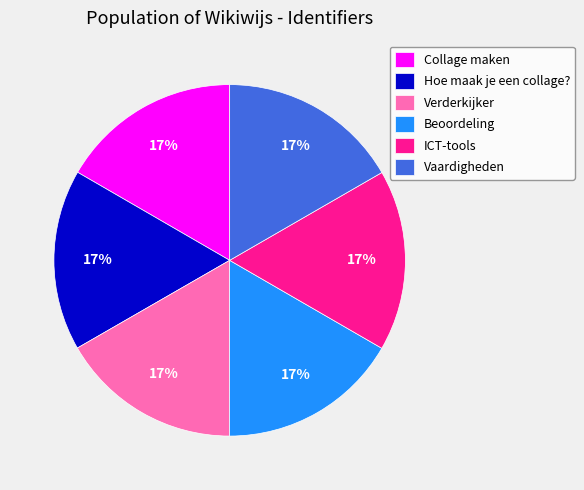

Combined, do ICT-tools and Vaardigheden account for over 50%?

No